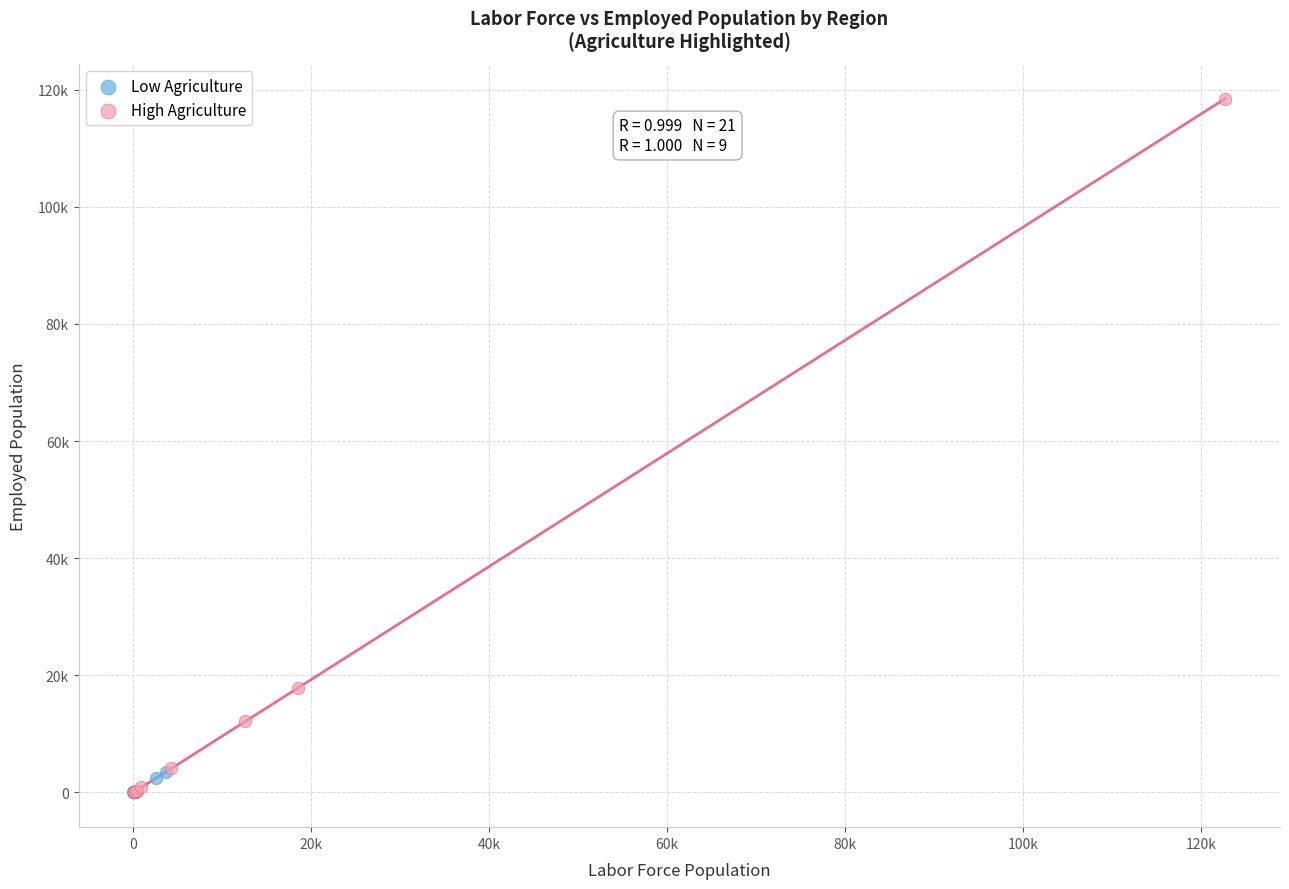

What are all the series names shown in the legend?

Low Agriculture, High Agriculture